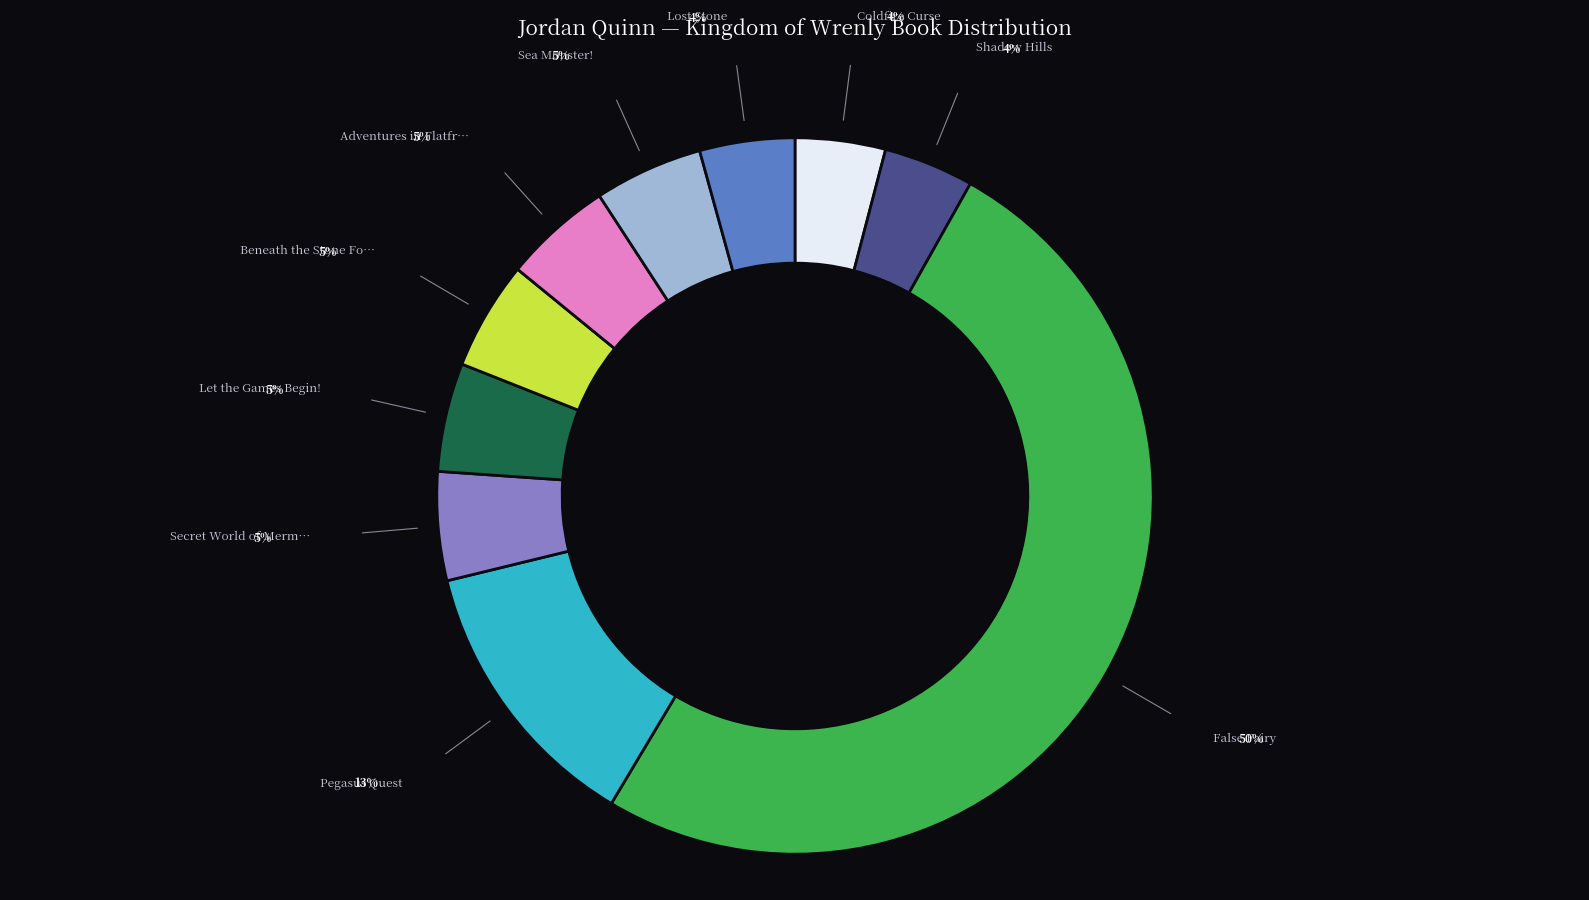

Count the number of slices in the pie.

10